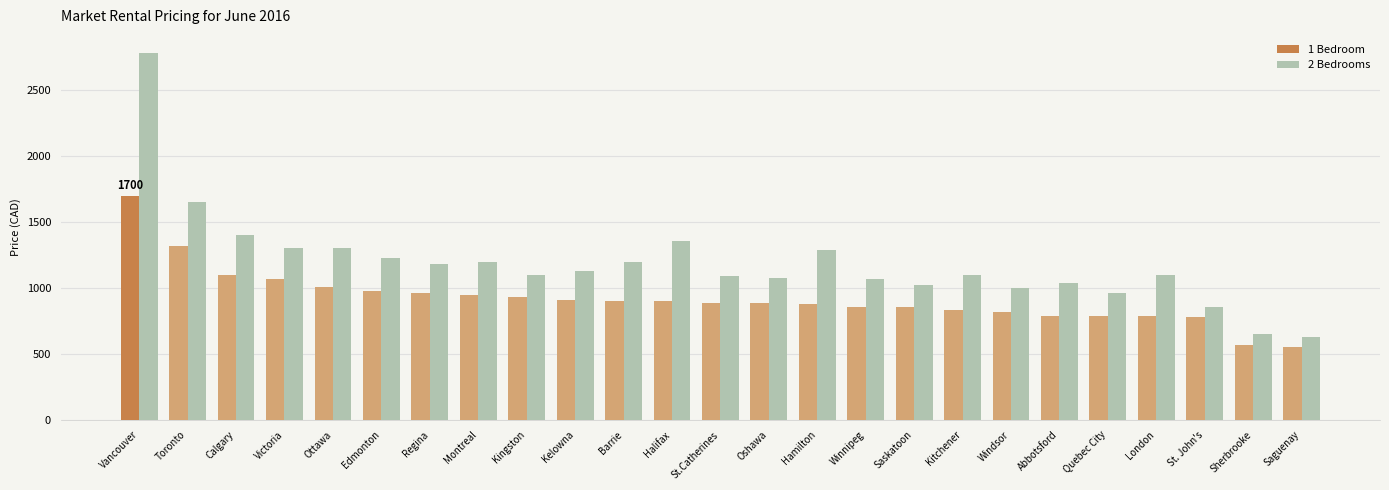

What is the maximum value for 2 Bedrooms?

2780